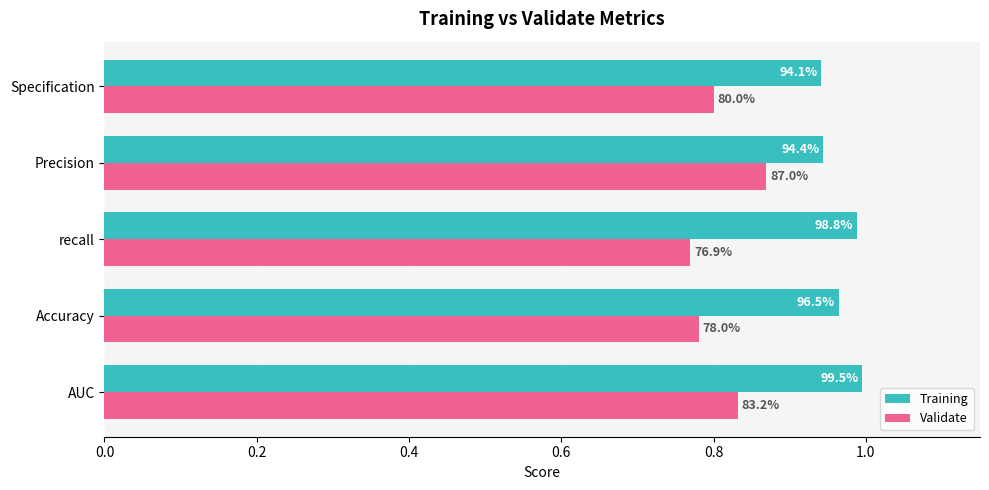

Which series has the largest range (max minus min)?

Validate